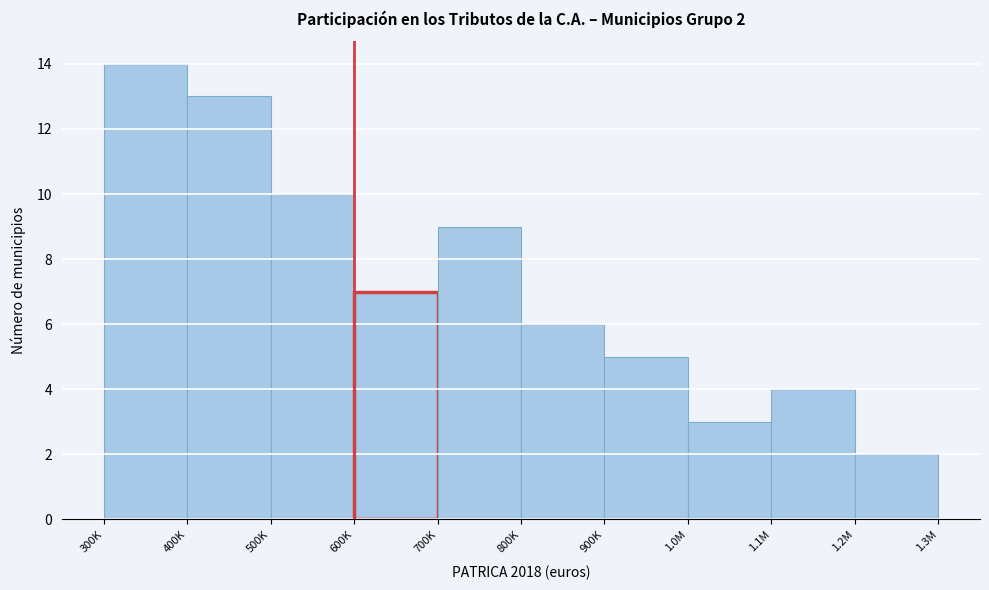

Reading left to right, what are all the values shown in this chart?

14	13	10	7	9	6	5	3	4	2